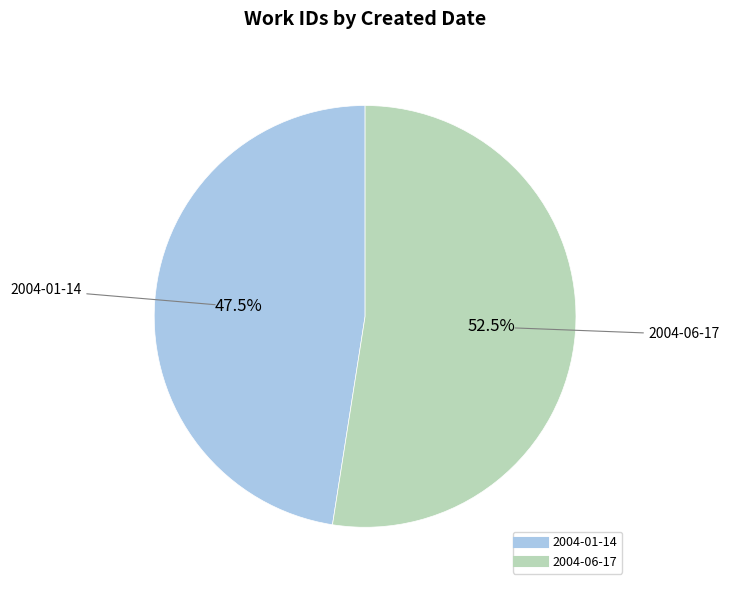

Do 2004-06-17 and 2004-01-14 together represent more than half of the pie?

Yes